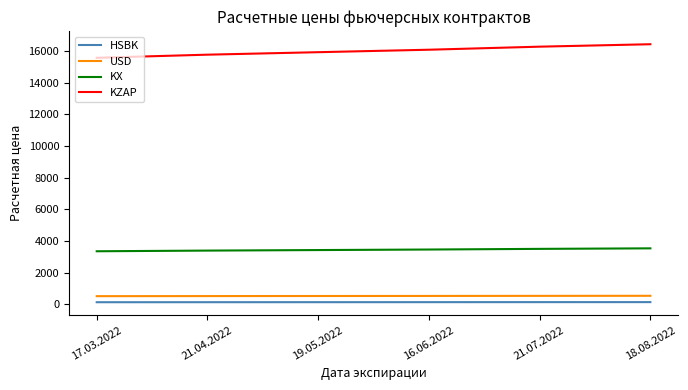

What is the total value across all series at 21.07.2022?

20438.2